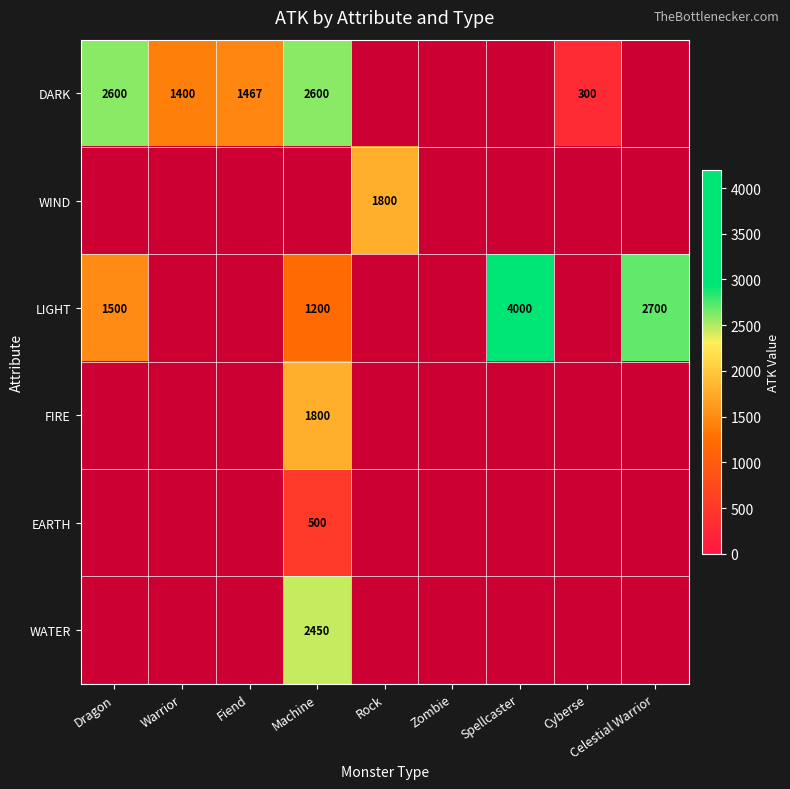

True or false: LIGHT has a value of 4000 at Spellcaster.

True